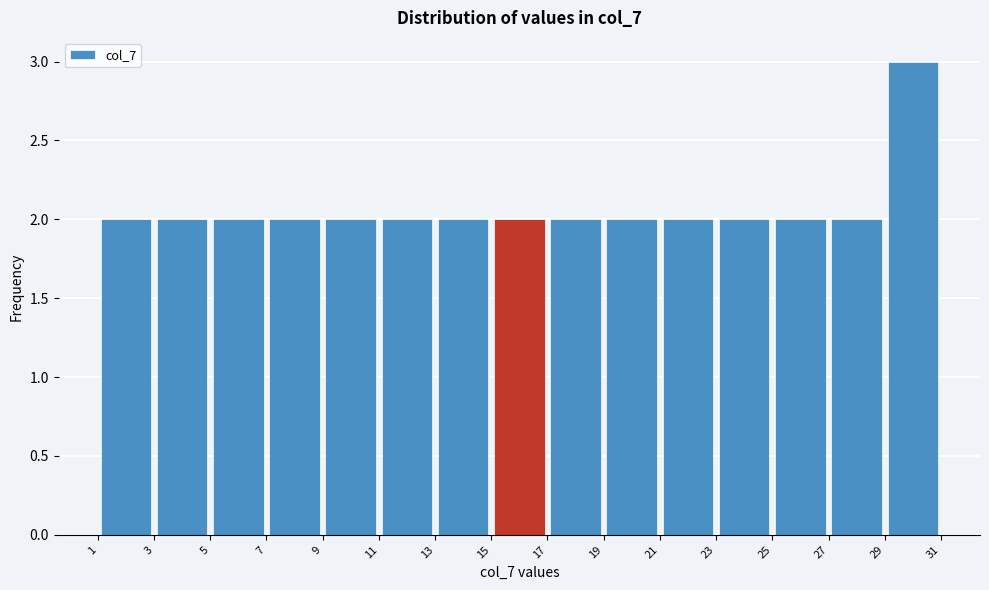

Which range on the x-axis has the tallest bar?

29 to 31